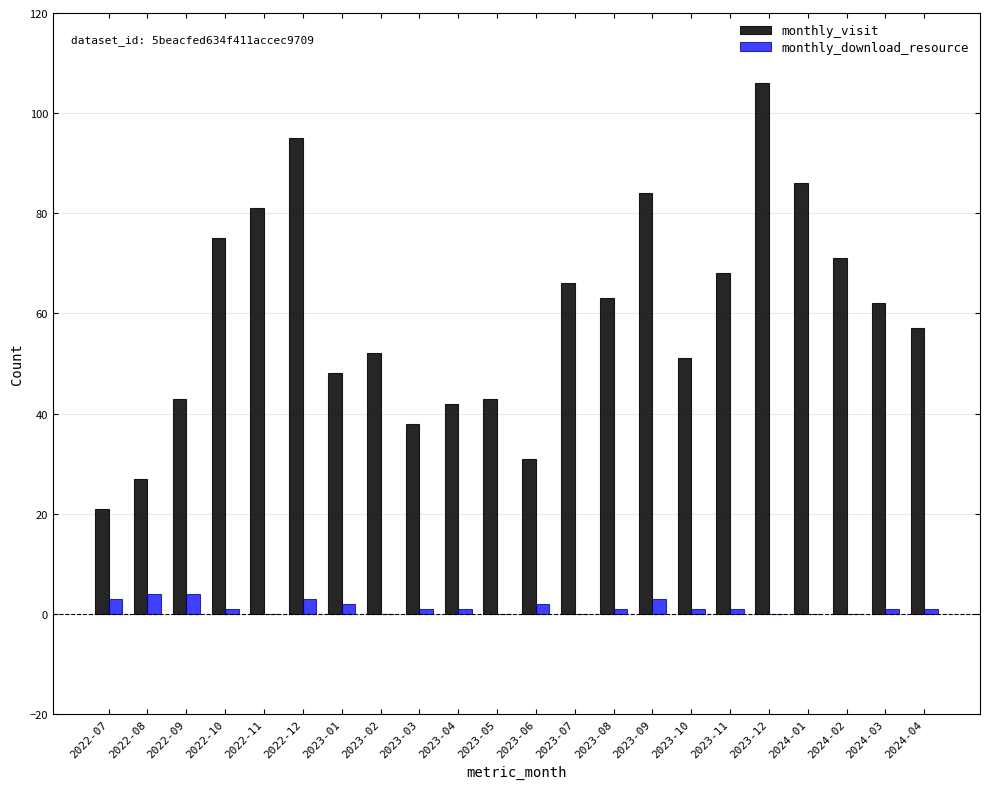

Which series changed the most between 2022-08 and 2023-09?

monthly_visit